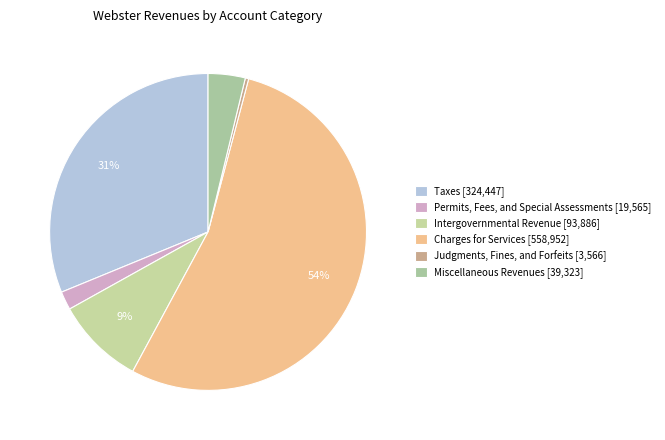

How many slices are in this pie chart?

6